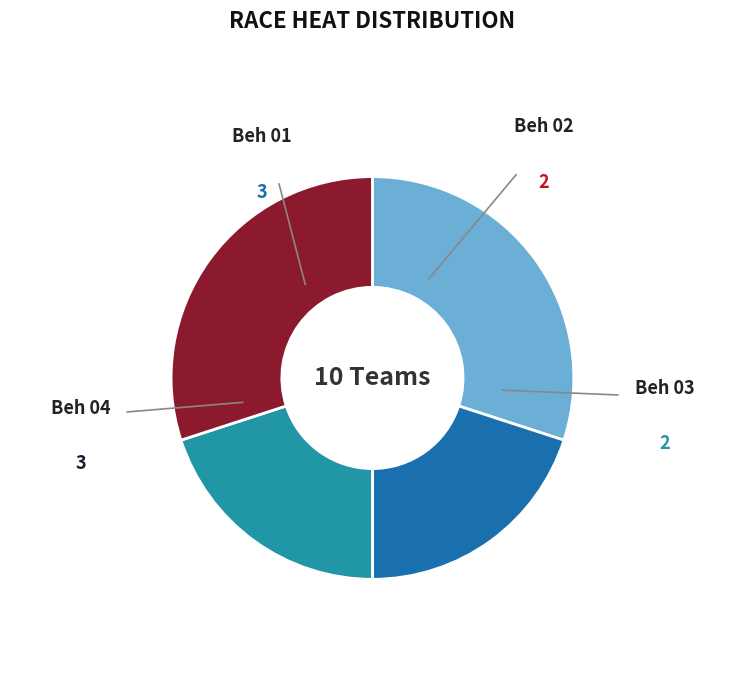

Does any single category account for the majority?

No